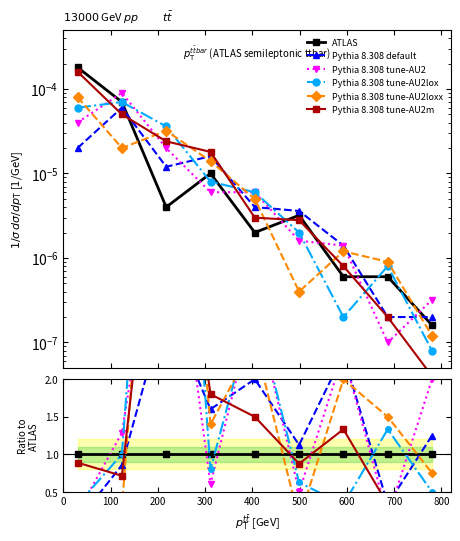

The Pythia 8.308 tune-AU2m series shows 9.7 at 200. True or false?

False